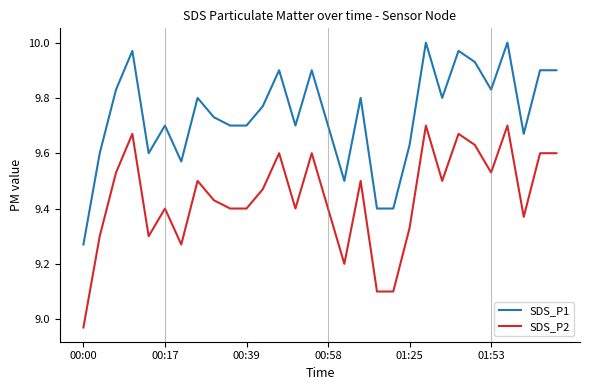

Does the chart display data point markers on the line(s)?

No